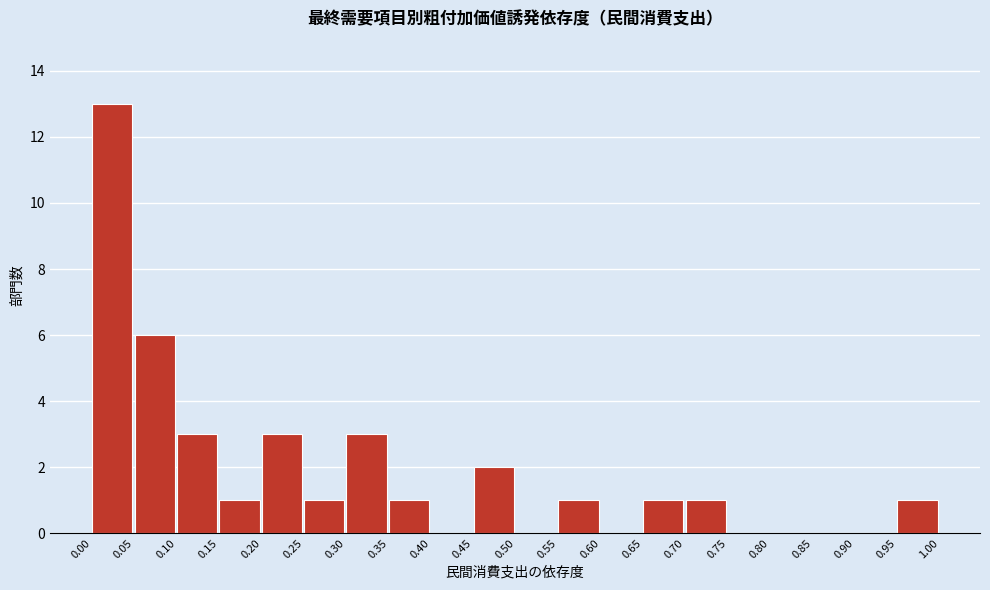

Reading left to right, transcribe this chart: for each bar, give the range it covers on the x-axis and its height. The values are not printed on the chart, so give them approximately, as read against the axis.

0.00 to 0.05: 13
0.05 to 0.10: 6
0.10 to 0.15: 3
0.15 to 0.20: 1
0.20 to 0.25: 3
0.25 to 0.30: 1
0.30 to 0.35: 3
0.35 to 0.40: 1
0.40 to 0.45: 0
0.45 to 0.50: 2
0.50 to 0.55: 0
0.55 to 0.60: 1
0.60 to 0.65: 0
0.65 to 0.70: 1
0.70 to 0.75: 1
0.75 to 0.80: 0
0.80 to 0.85: 0
0.85 to 0.90: 0
0.90 to 0.95: 0
0.95 to 1.00: 1